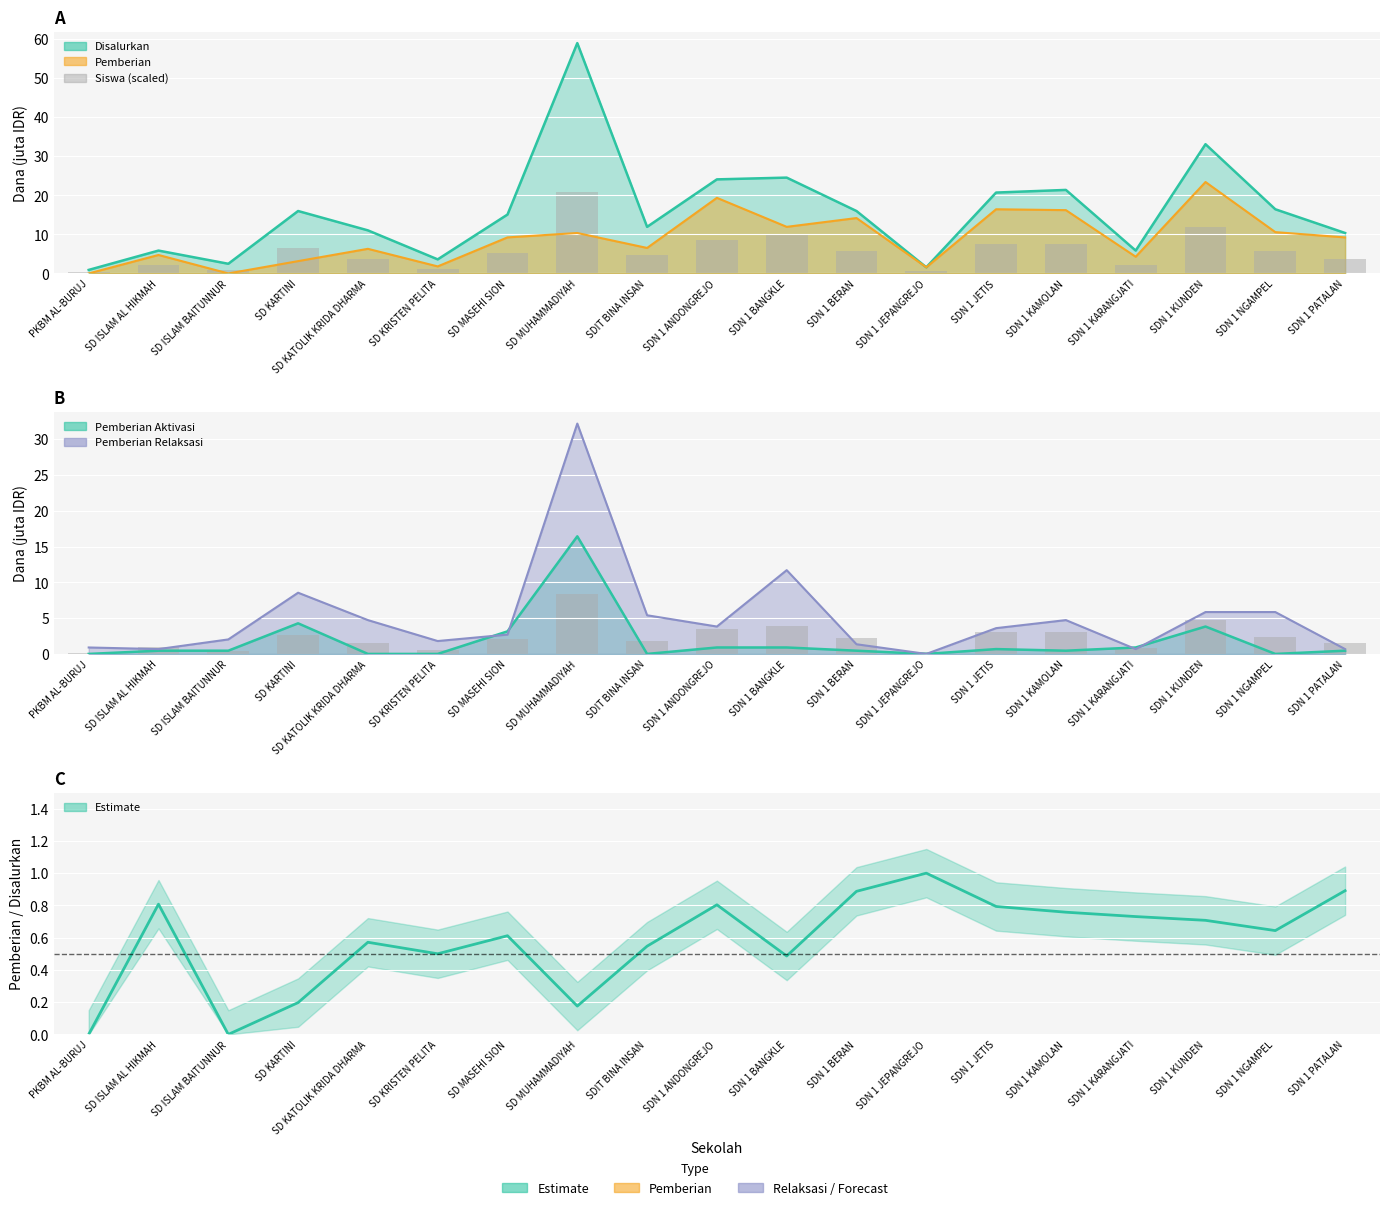

What is the maximum value for Pemberian/Disalurkan ratio?

1.0